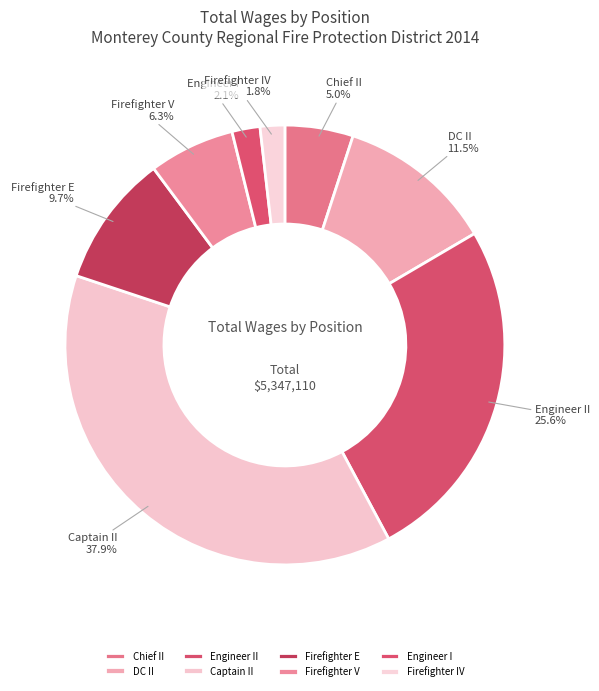

Is there a majority slice in this chart?

No